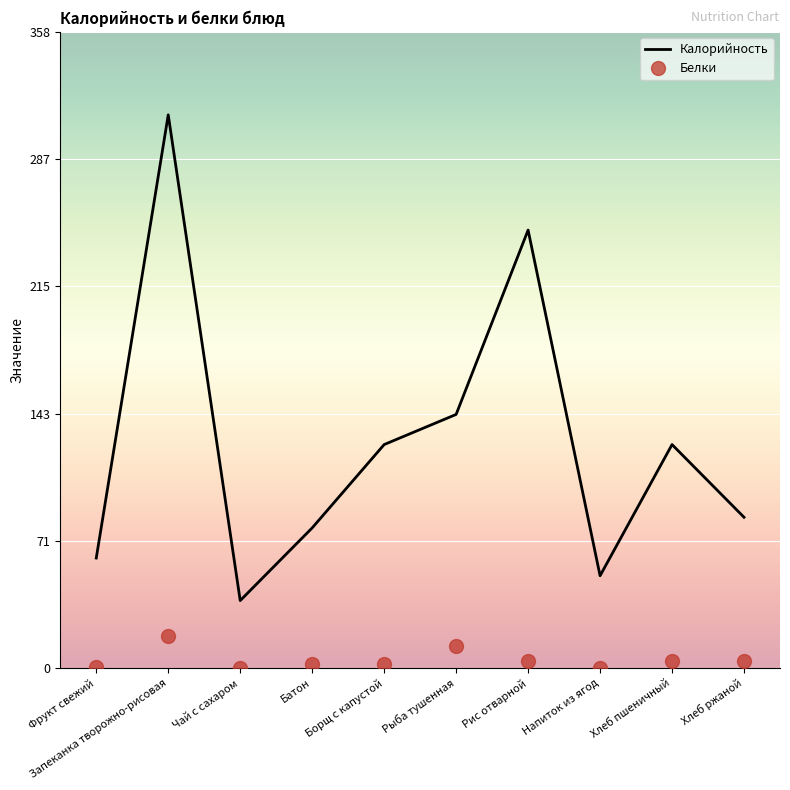

What position from the right is Борщ с капустой?

6